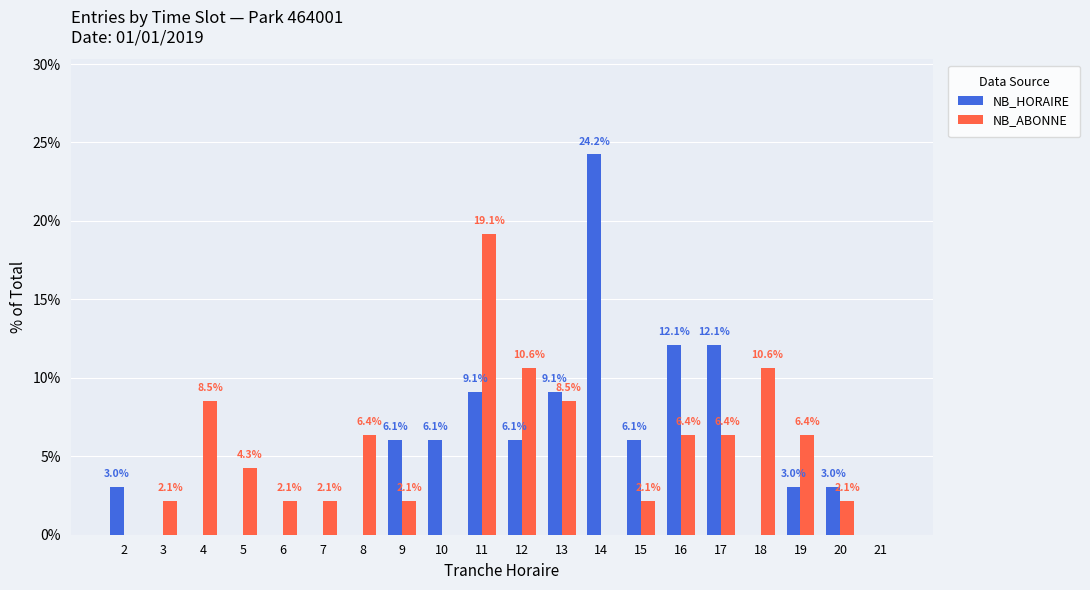

Reading left to right, what are all the values shown in this chart?

NB_HORAIRE: 2=3.0	3=0.0	4=0.0	5=0.0	6=0.0	7=0.0	8=0.0	9=6.1	10=6.1	11=9.1	12=6.1	13=9.1	14=24.2	15=6.1	16=12.1	17=12.1	18=0.0	19=3.0	20=3.0	21=0.0
NB_ABONNE: 2=0.0	3=2.1	4=8.5	5=4.3	6=2.1	7=2.1	8=6.4	9=2.1	10=0.0	11=19.1	12=10.6	13=8.5	14=0.0	15=2.1	16=6.4	17=6.4	18=10.6	19=6.4	20=2.1	21=0.0